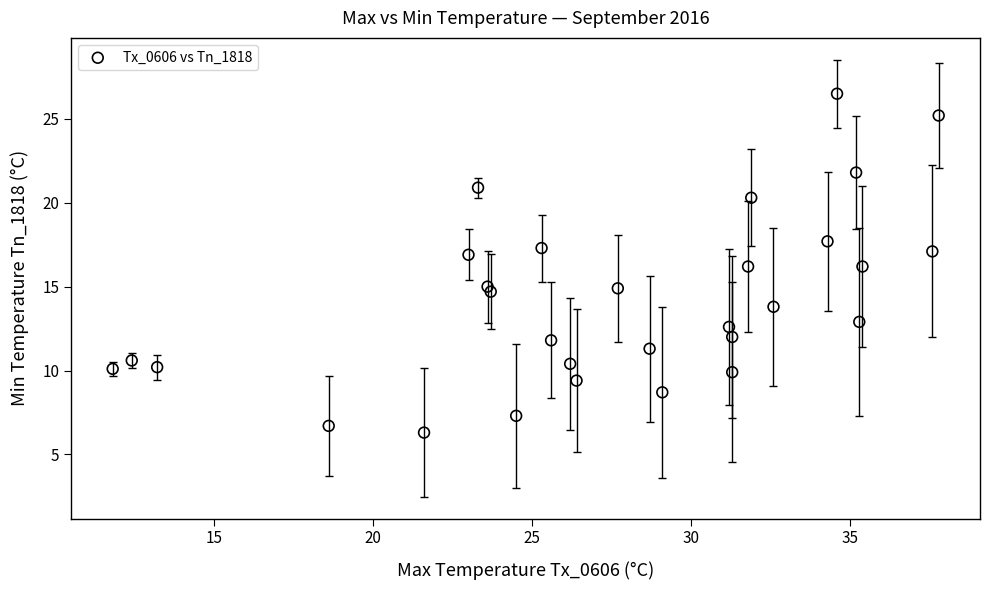

What is the range of X values (max minus min)?

26.0